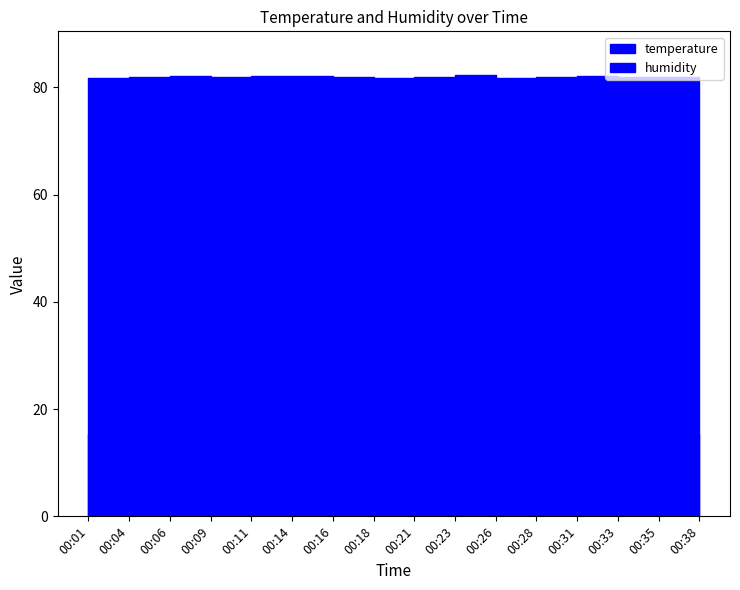

At 00:11, list the series in order from smallest to largest.

temperature, humidity